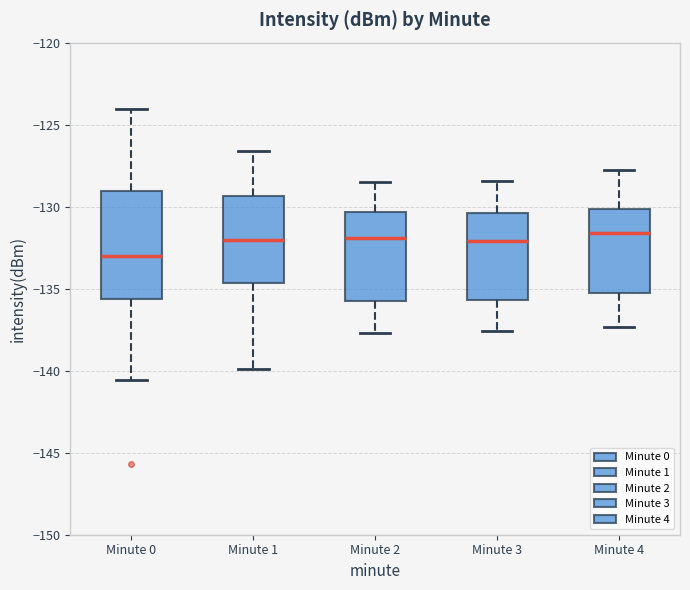

Reading left to right, read every box against the y-axis: the position of its median line, the range the box covers, and the ends of its whiskers. The values are not printed on the chart, so give them approximately, as read against the axis.

Minute 0: median -133.0, box -135.5 to -129.0, whiskers -140.5 to -124.0
Minute 1: median -132.0, box -134.5 to -129.5, whiskers -140.0 to -126.5
Minute 2: median -132.0, box -136.0 to -130.5, whiskers -137.5 to -128.5
Minute 3: median -132.0, box -135.5 to -130.5, whiskers -137.5 to -128.5
Minute 4: median -131.5, box -135.5 to -130.0, whiskers -137.5 to -128.0